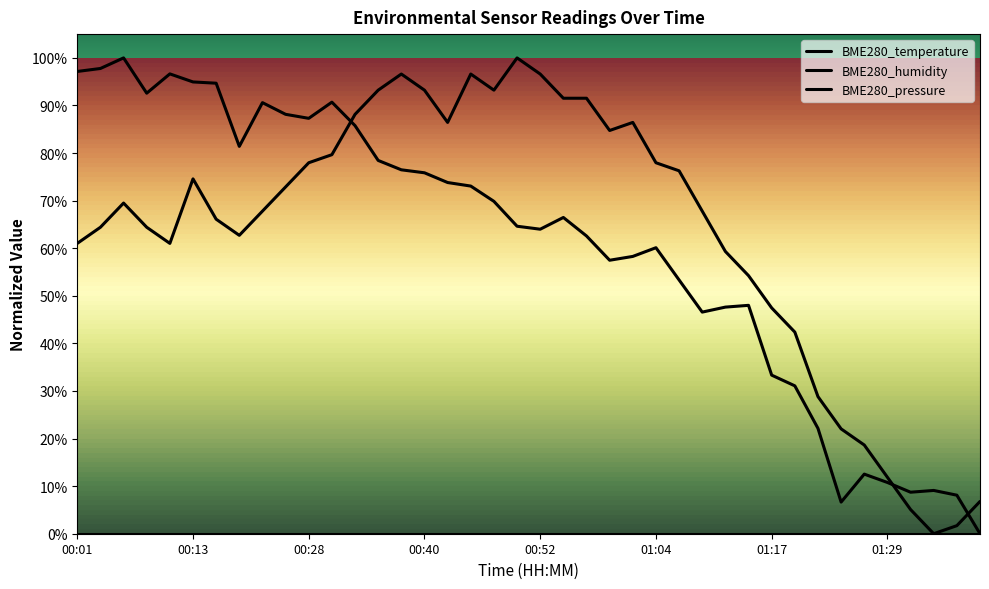

What is the spread (max minus min) of values at 00:05?

0.3